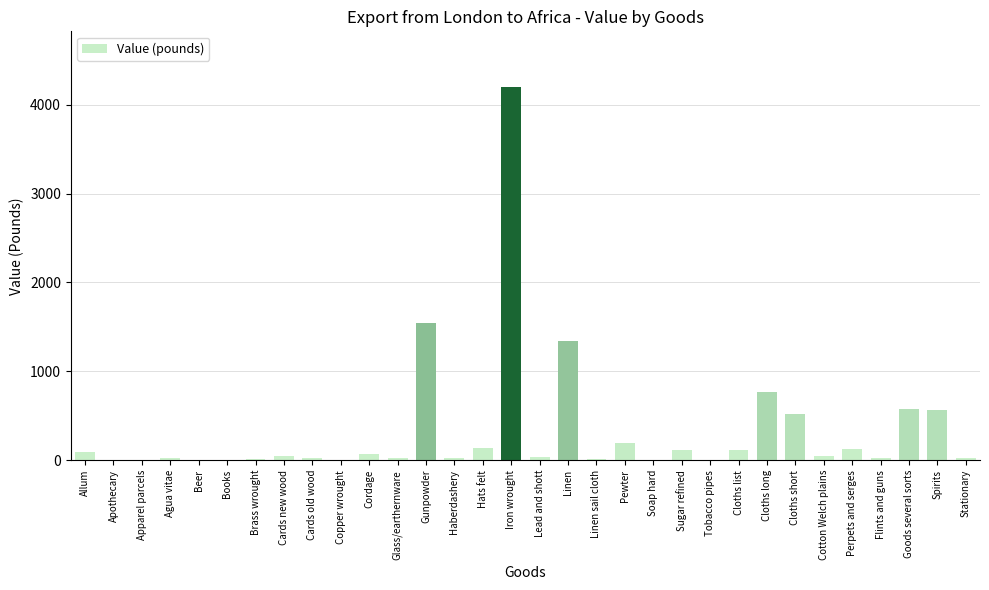

Between Cloths long and Gunpowder, which is larger?

Gunpowder